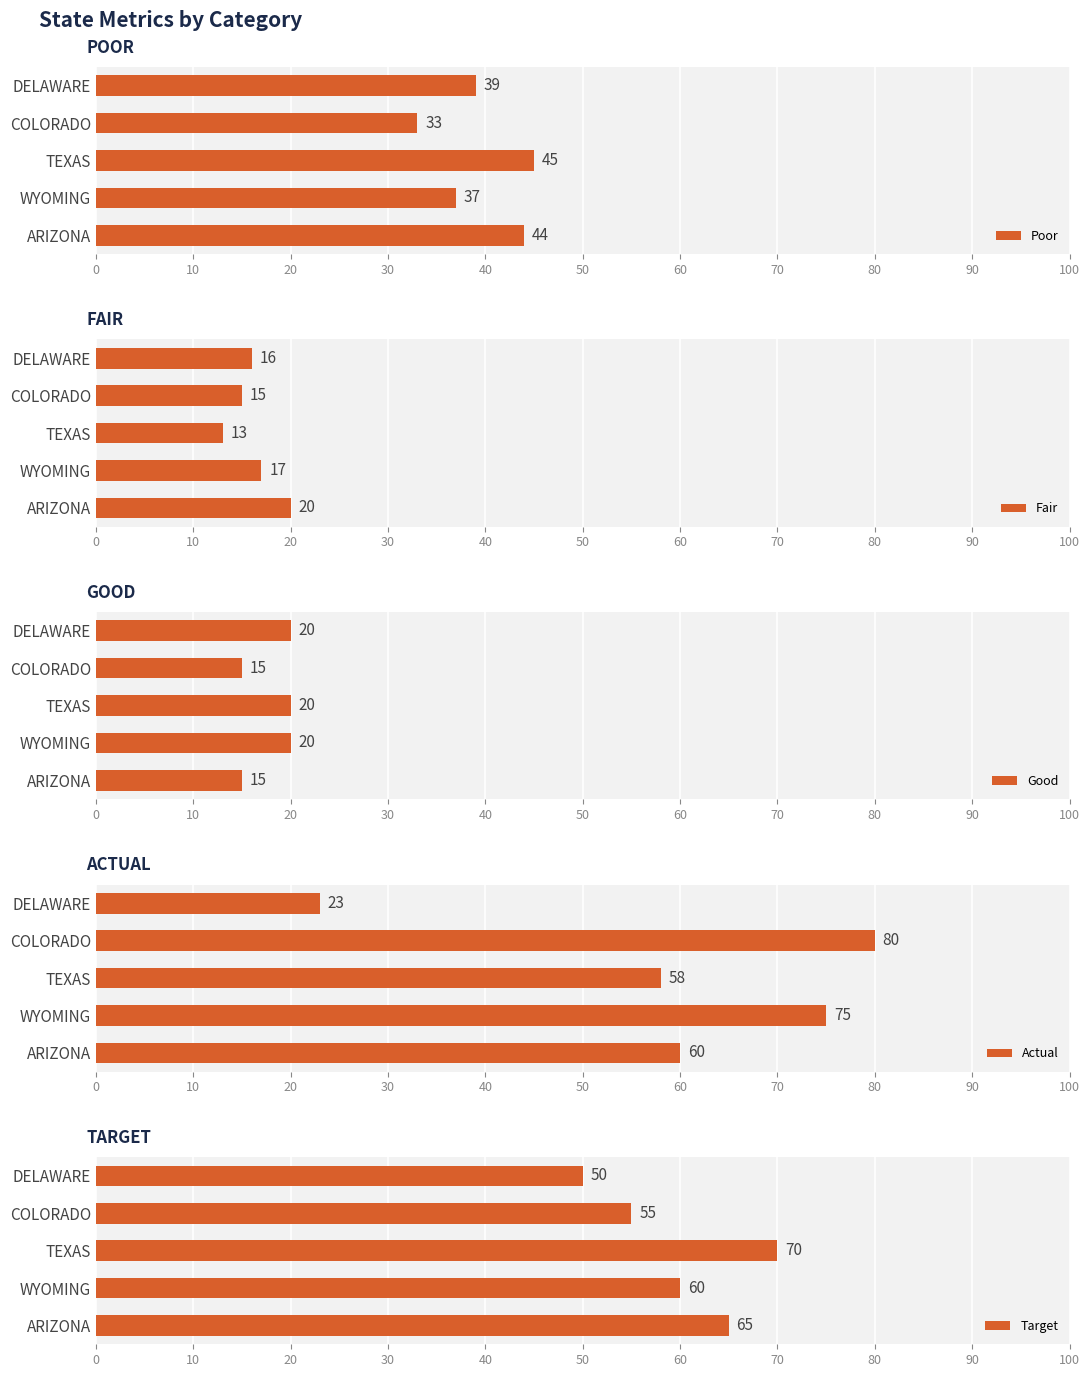

The Actual series shows 60 at ARIZONA. True or false?

True